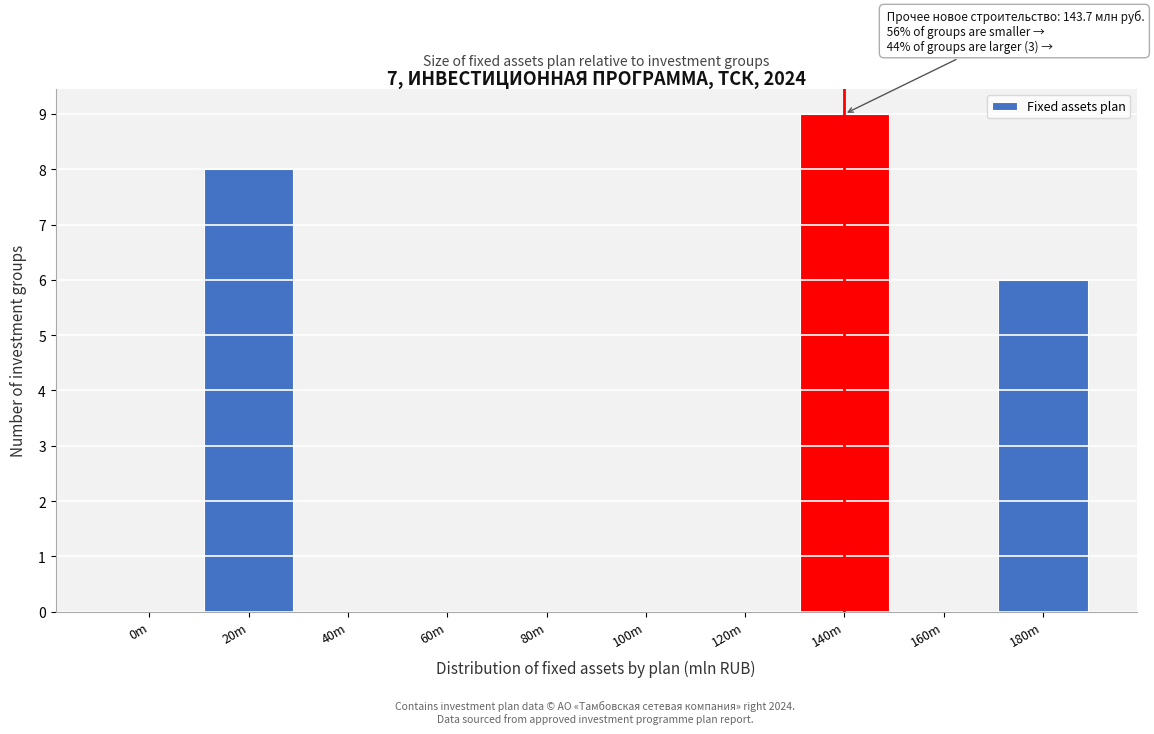

Reading right to left, what are all the values shown in this chart?

180m=6	160m=0	140m=9	120m=0	100m=0	80m=0	60m=0	40m=0	20m=8	0m=0